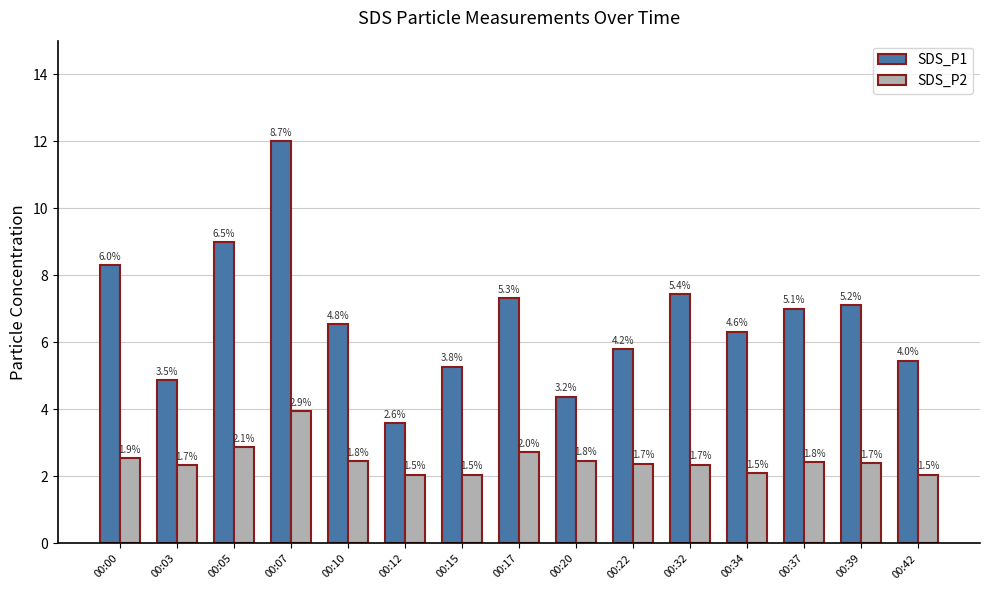

What are all the series names shown in the legend?

SDS_P1, SDS_P2